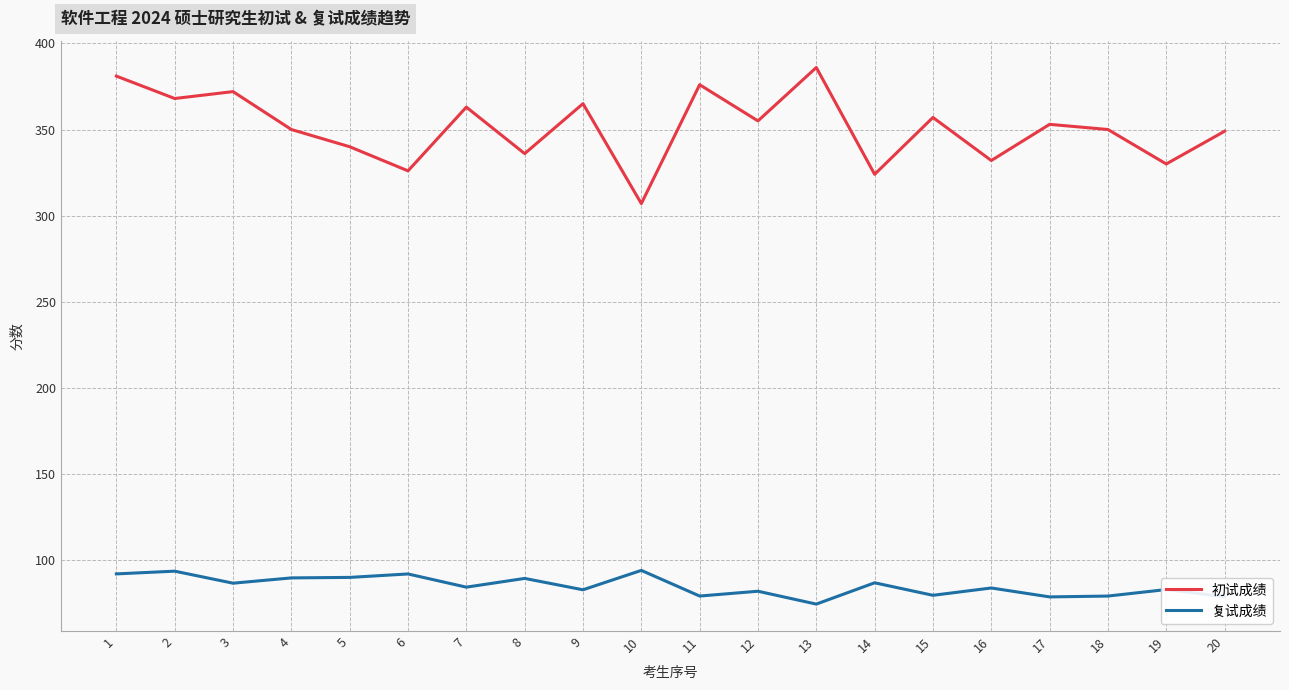

What is the difference between the maximum and minimum values in the 初试成绩 series?

79.0